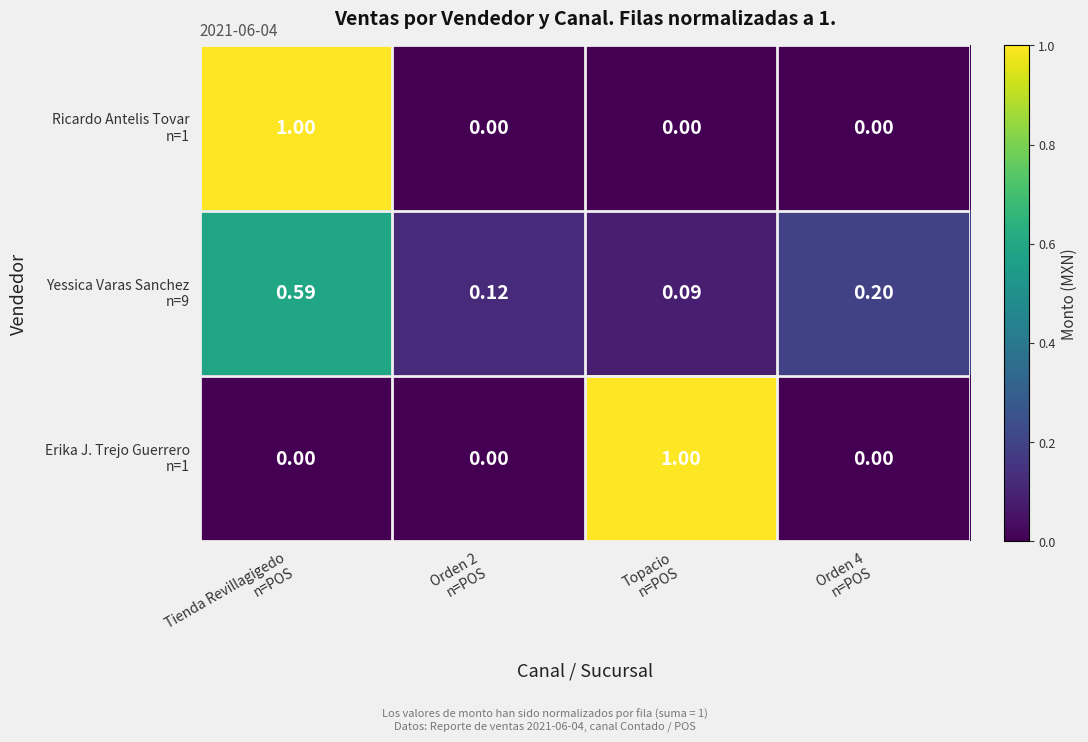

How many series are shown in this chart?

3